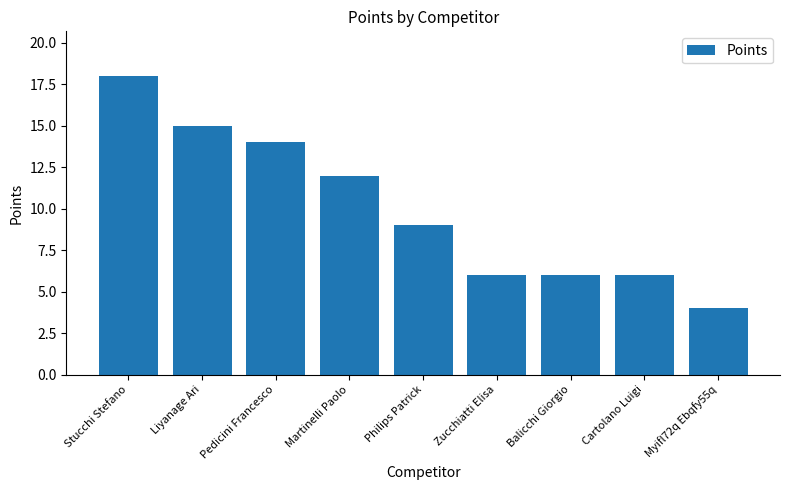

Count the number of categories in the chart.

9